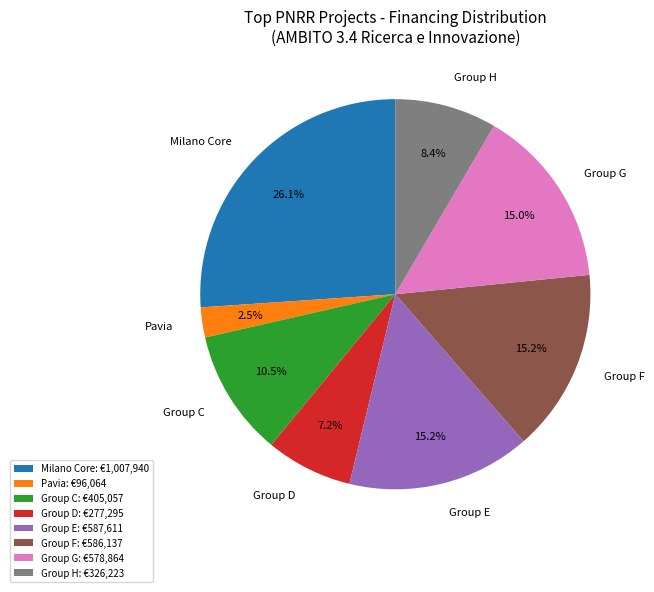

Does Group C account for over 50% of the chart?

No